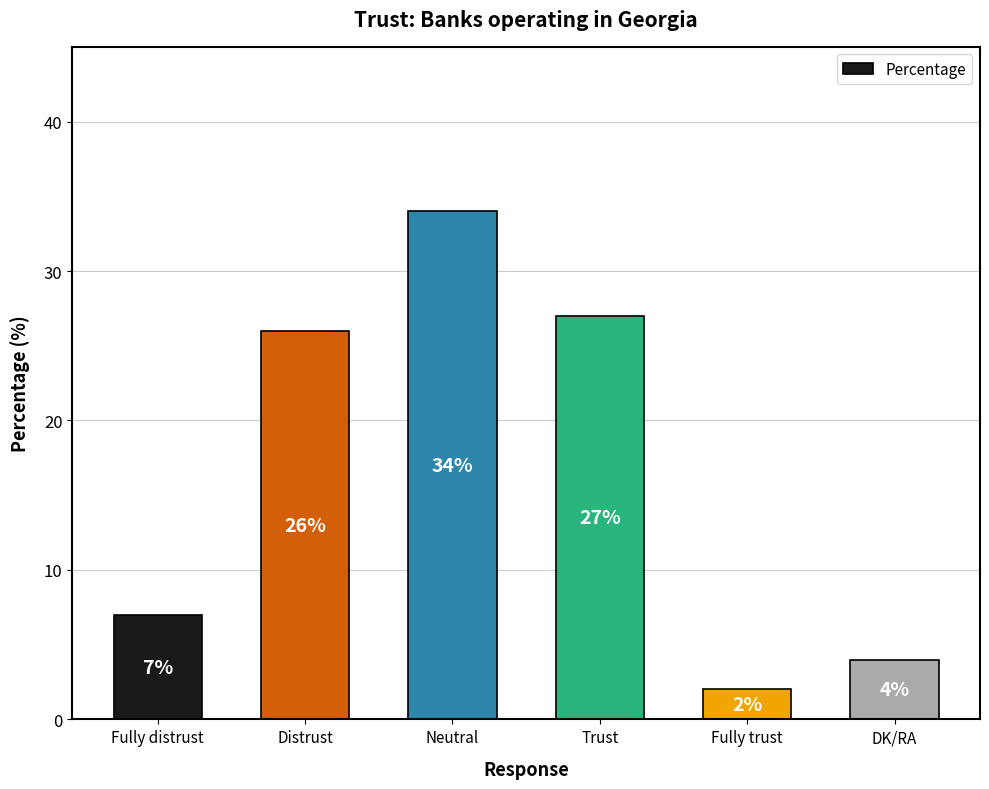

What is the minimum value shown in the chart?

2